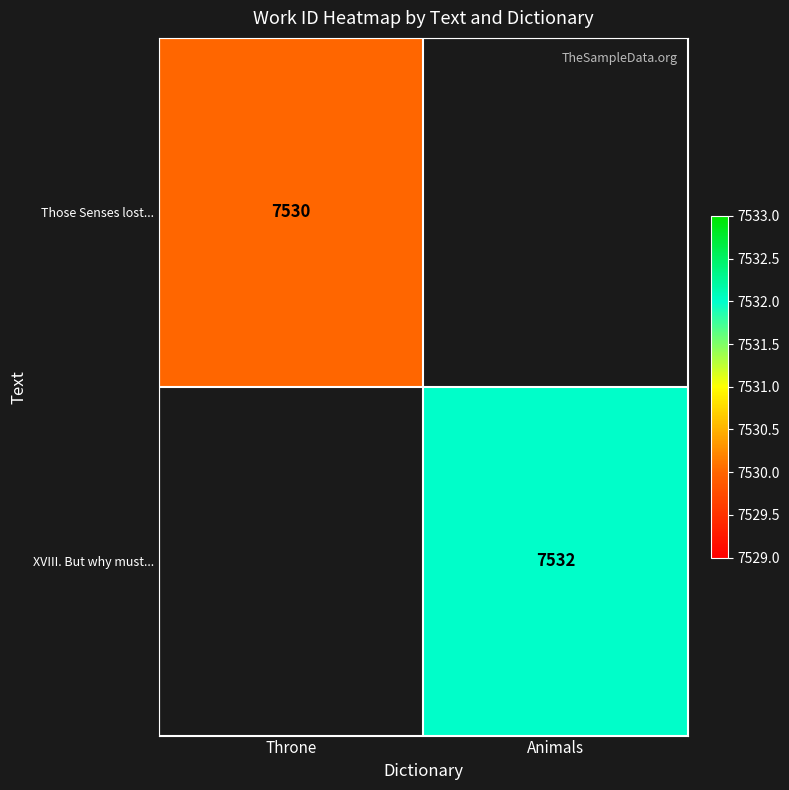

The value of XVIII. But why must... at Animals is 7532. True or false?

True